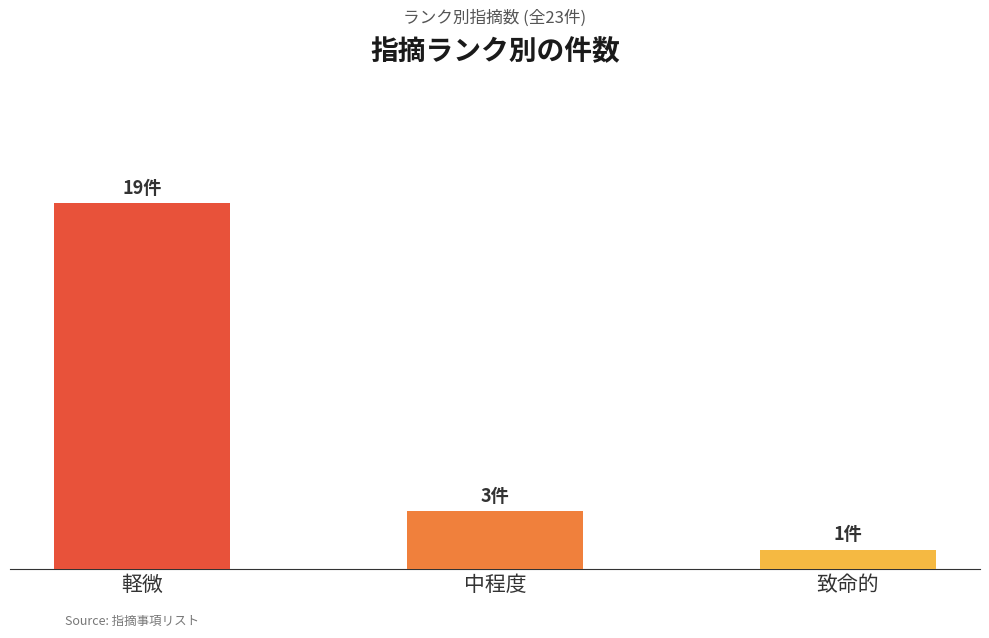

Approximately how many times larger is the value at 軽微 compared to 致命的?

19.0